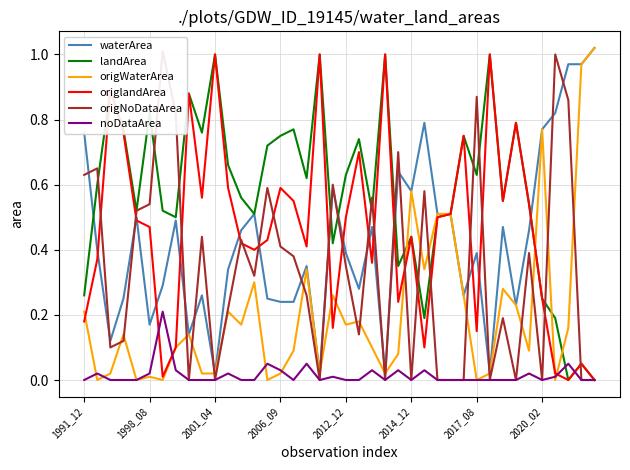

The origWaterArea series shows 0.3 at 2012_12. True or false?

False